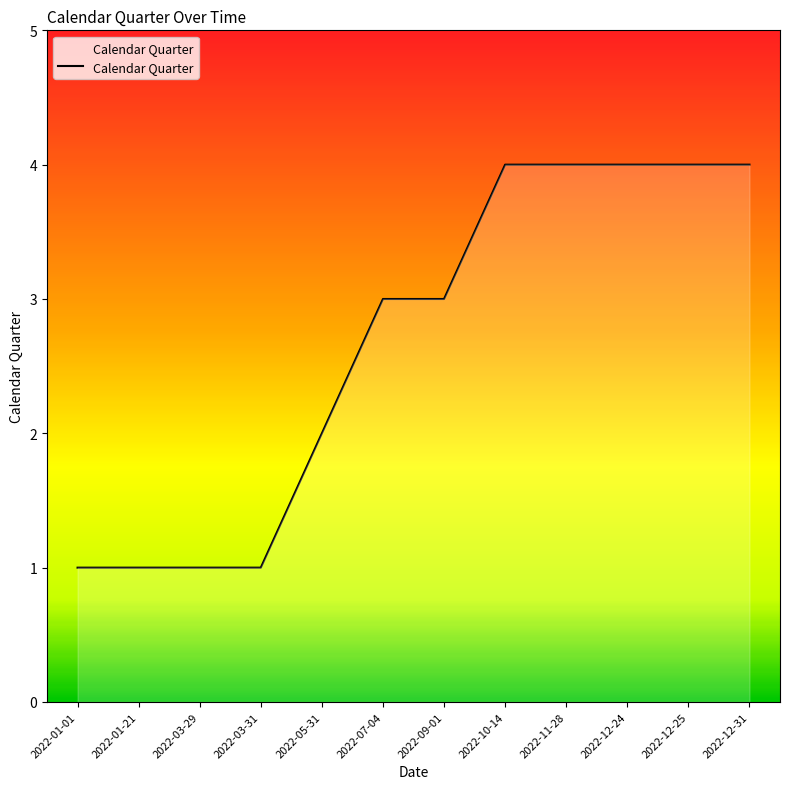

What is the difference between the maximum and minimum values?

3